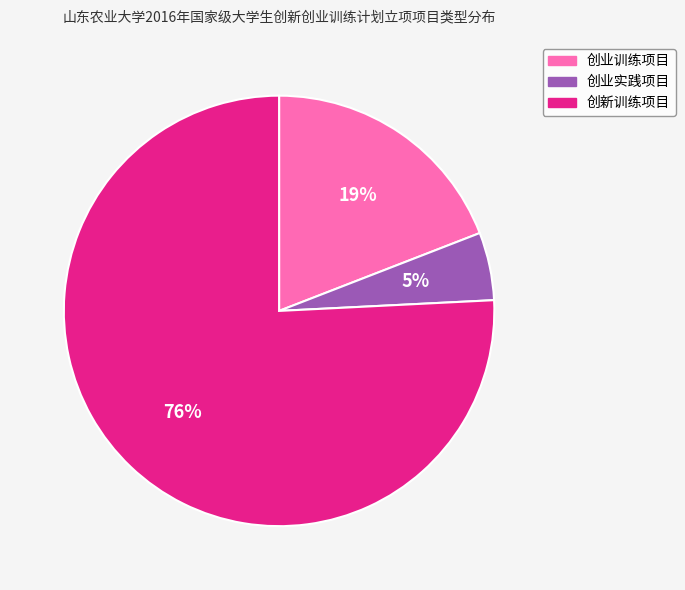

Does 创新训练项目 account for over 50% of the chart?

Yes